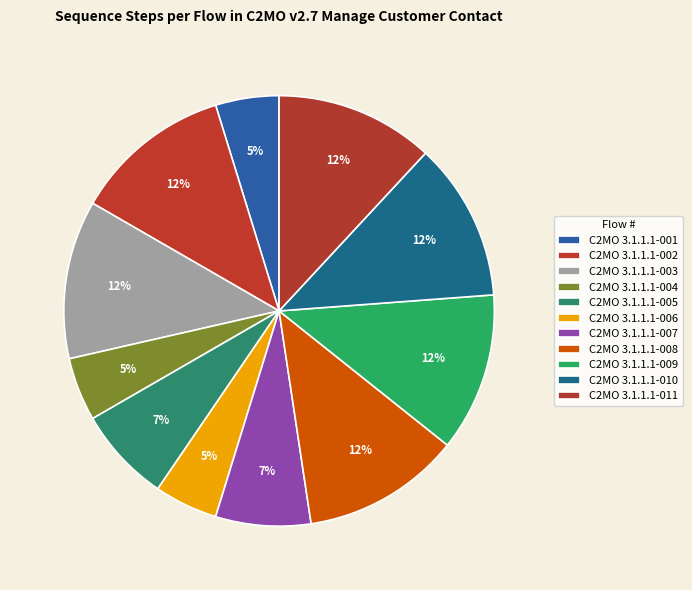

Do C2MO 3.1.1.1-011 and C2MO 3.1.1.1-007 together represent more than half of the pie?

No